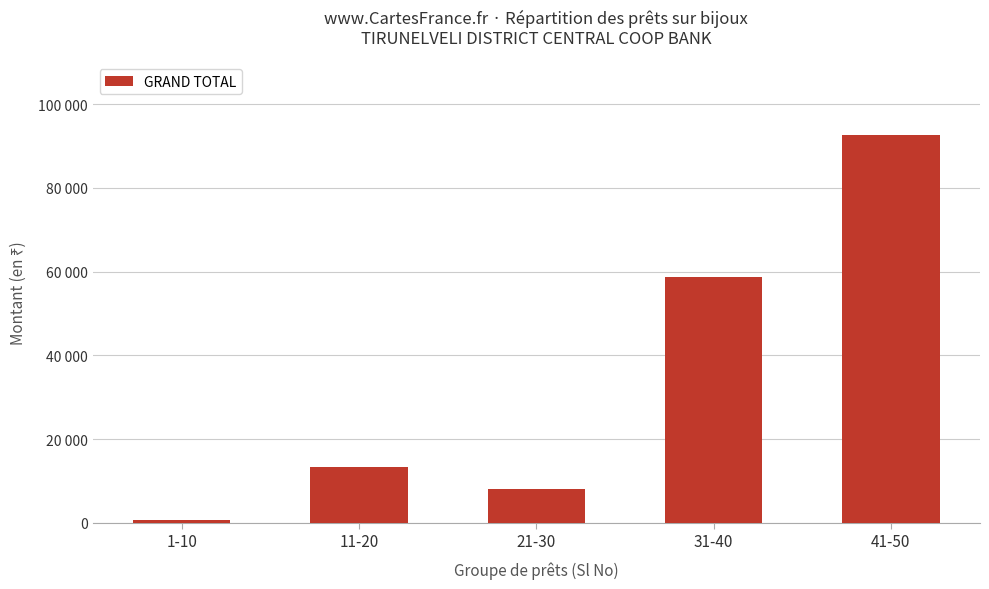

What is the sum of all values?

173500